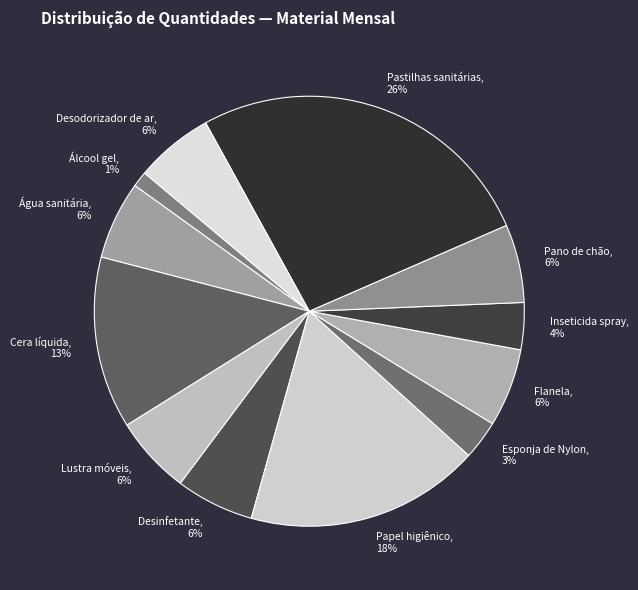

Is there any slice that represents more than half of the pie?

No